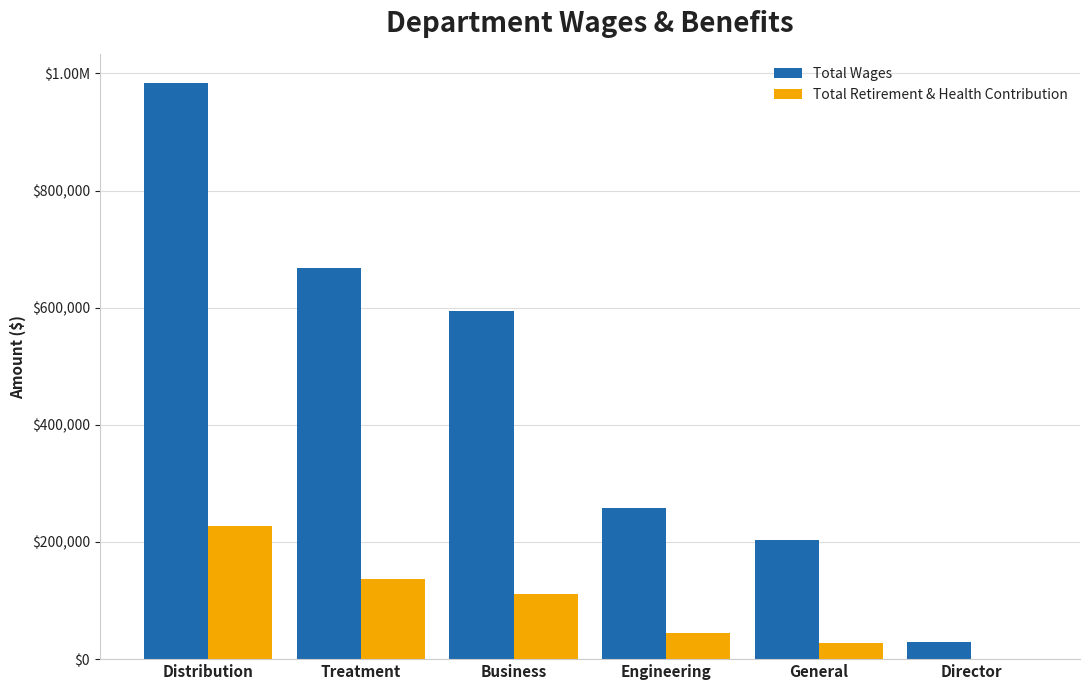

What are all the series names shown in the legend?

Total Wages, Total Retirement & Health Contribution